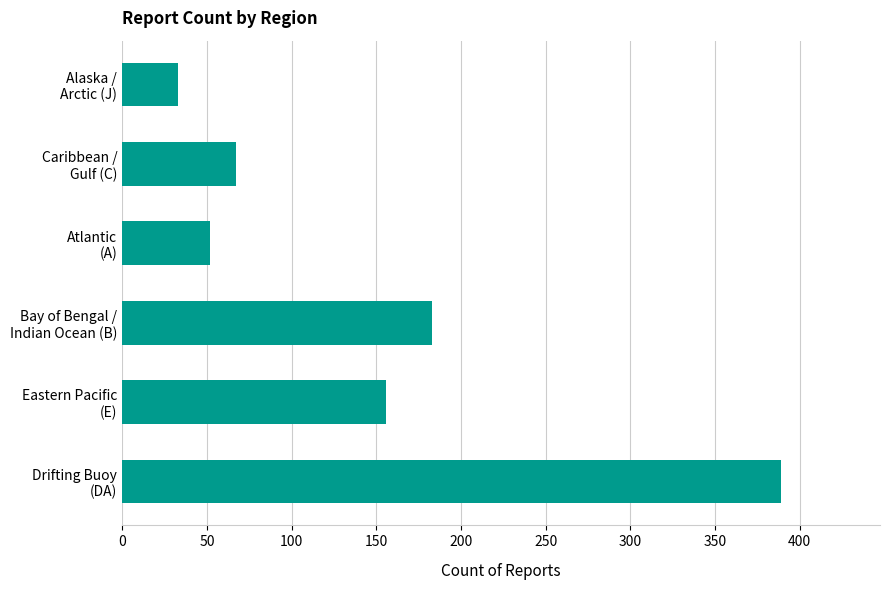

How many values are below 156?

3